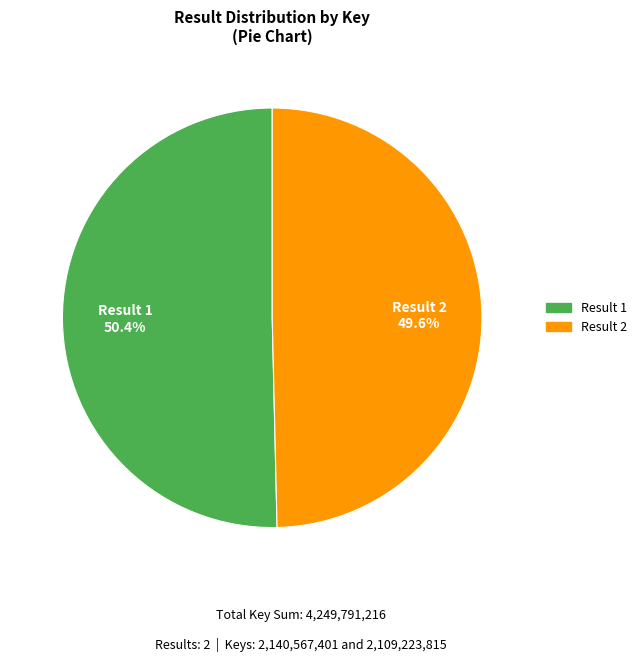

Does any single category account for the majority?

Yes